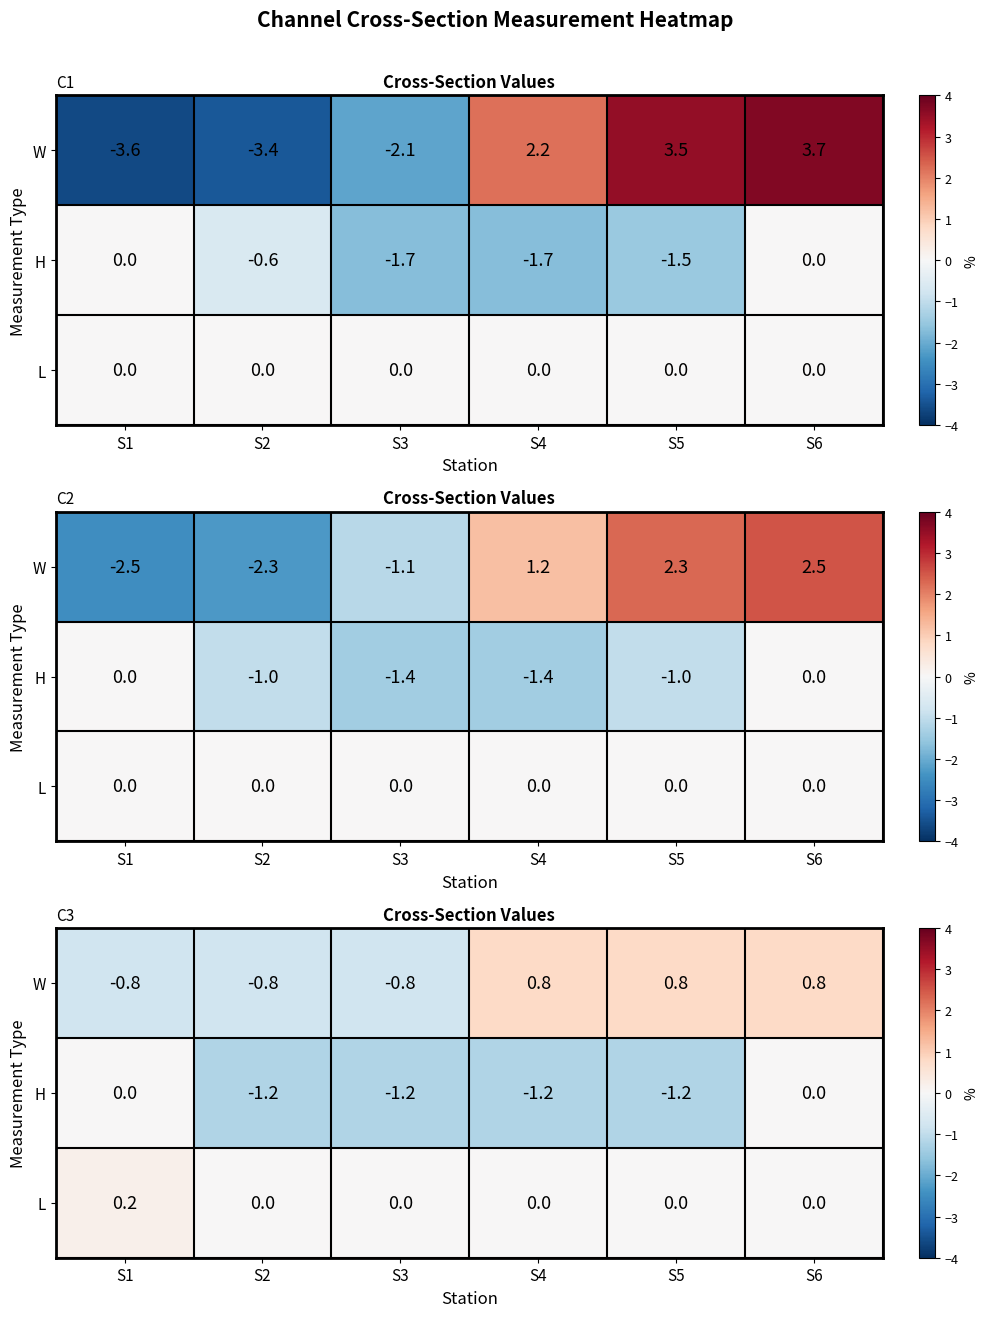

How many data points in H are less than -1?

4